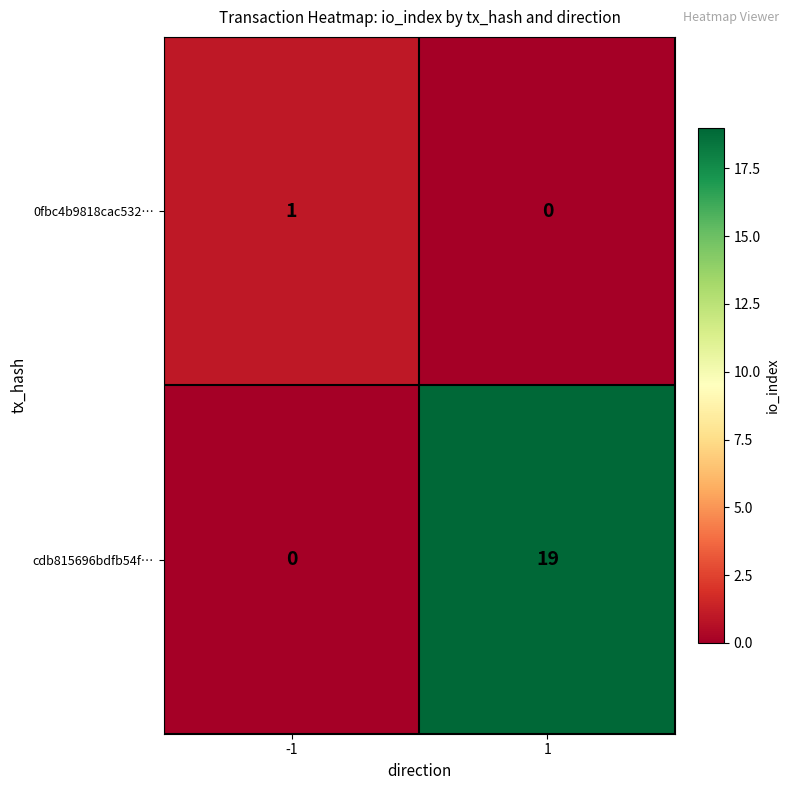

Reading left to right, extract all data points from this chart.

0fbc4b9818cac532…: 1	0
cdb815696bdfb54f…: 0	19